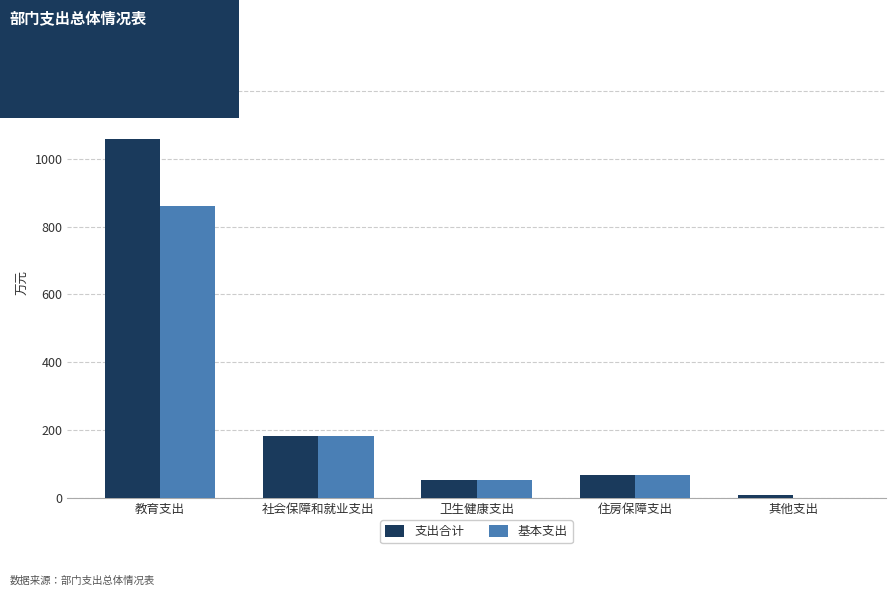

The 基本支出 series shows 66.5 at 住房保障支出. True or false?

True